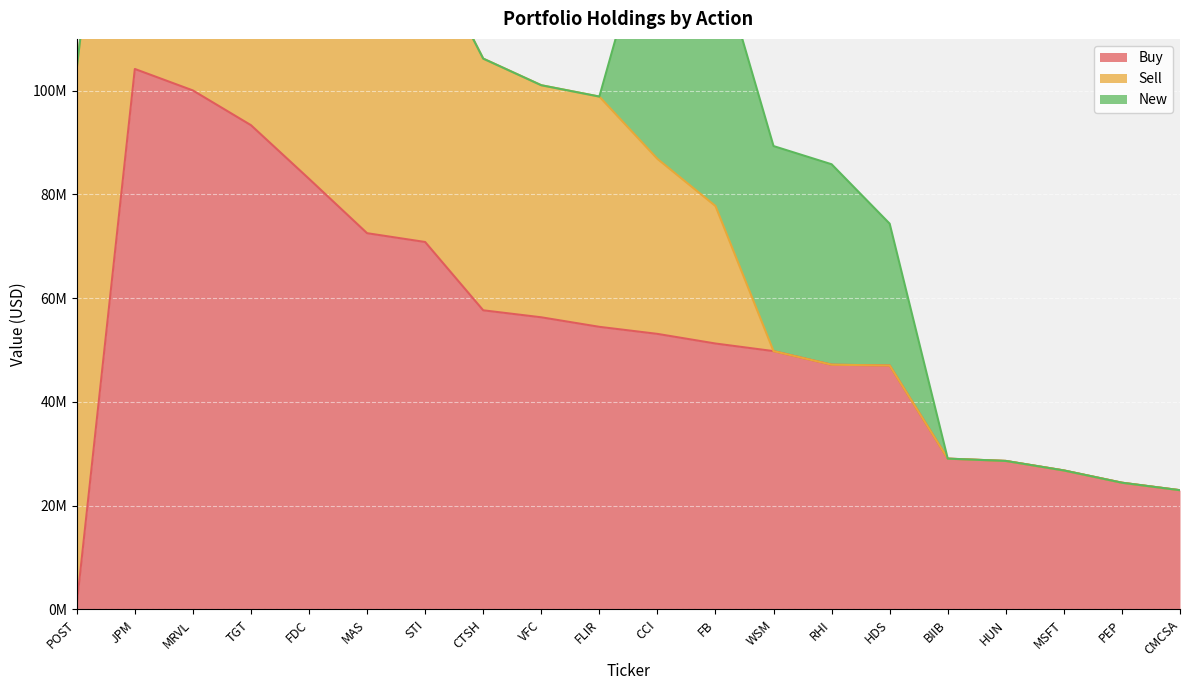

True or false: New and Buy cross at least once.

False